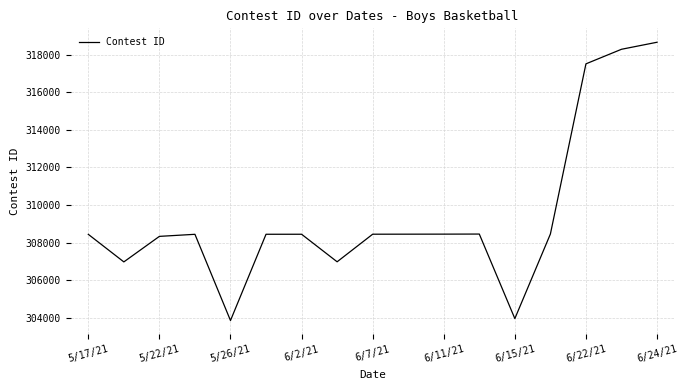

What is the minimum value shown in the chart?

303856